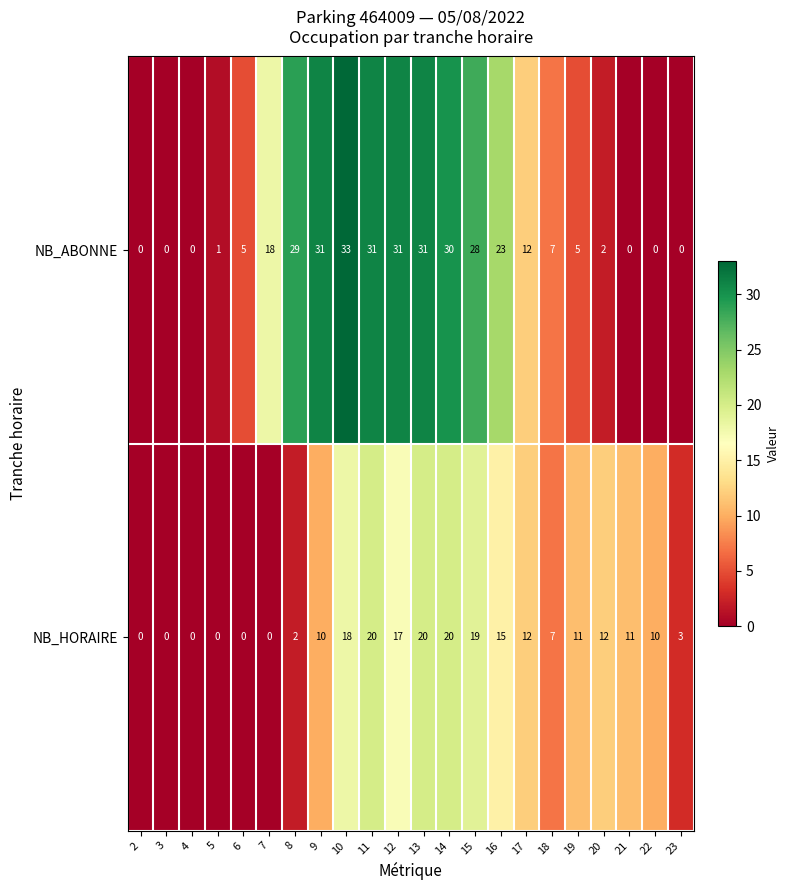

True or false: NB_ABONNE has a value of 4 at 18.

False